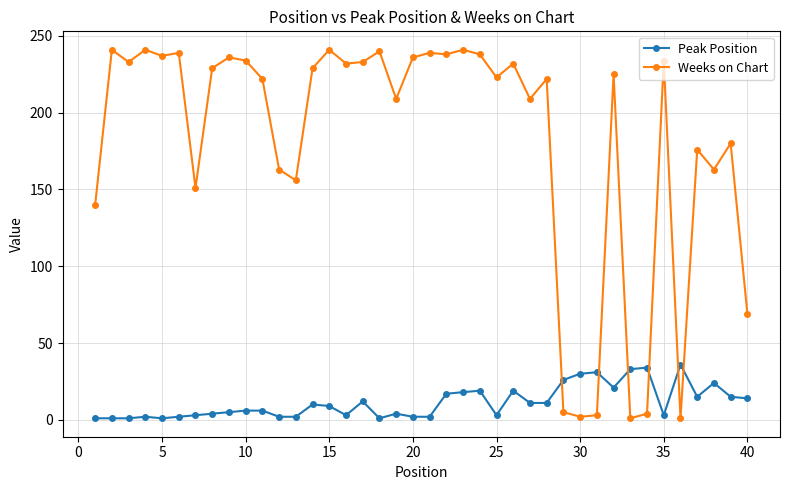

Which series has the widest spread of values?

Weeks on Chart